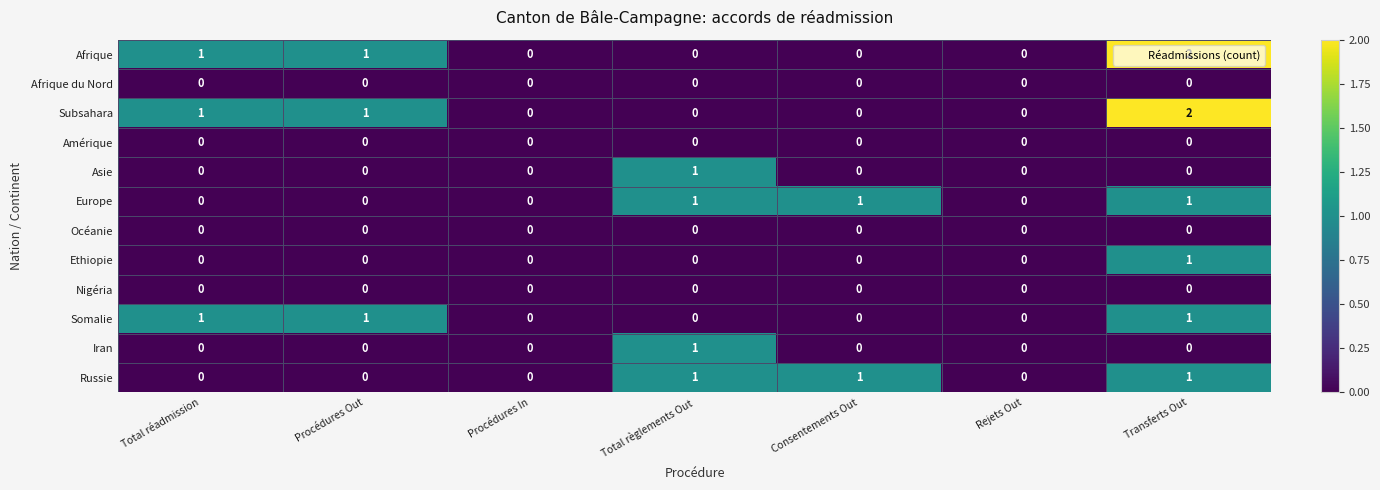

What is the total value across all series at Procédures Out?

3